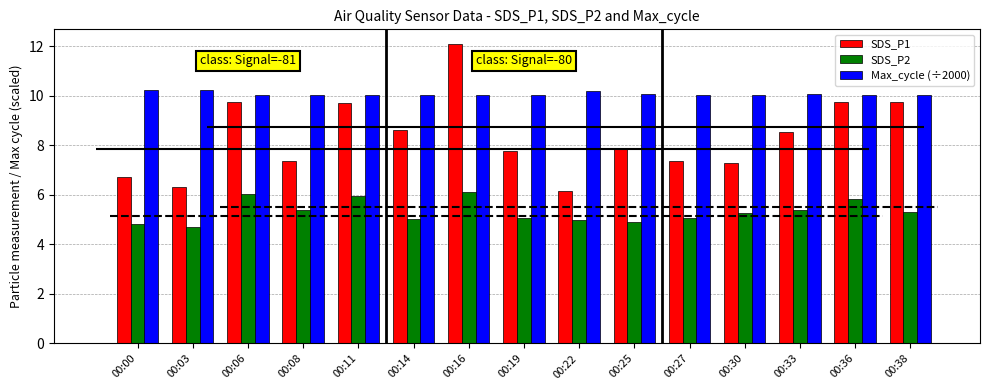

How many values in the SDS_P1 series are below 7?

3